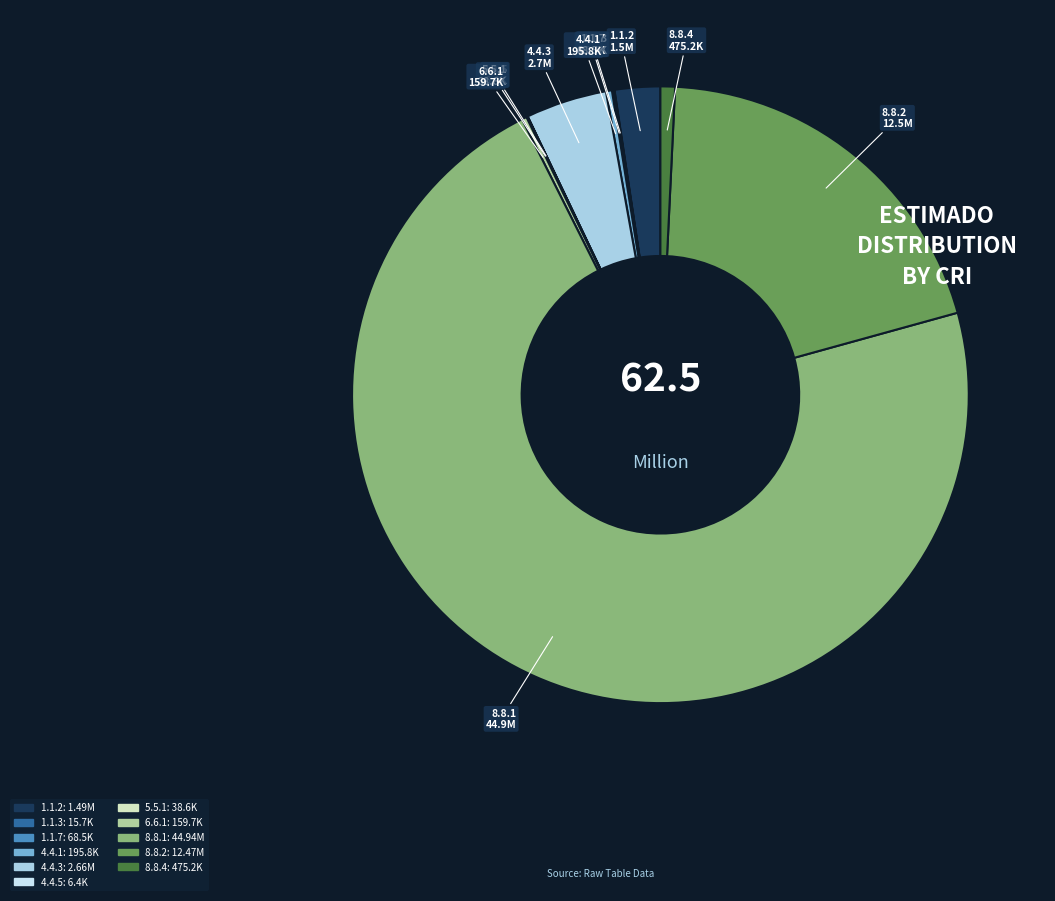

What is the majority slice?

8.8.1